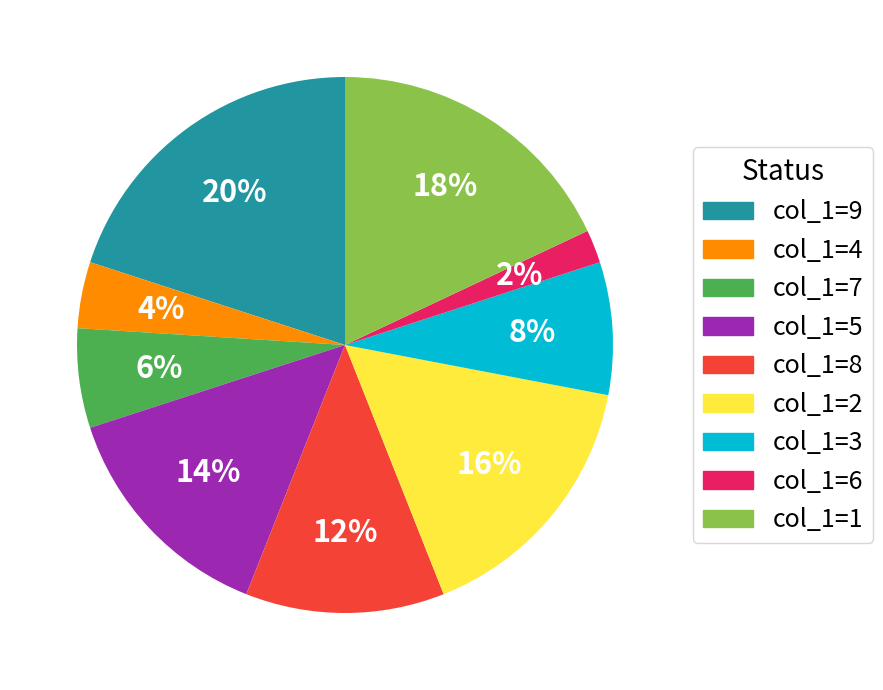

Is there any slice that represents more than half of the pie?

No